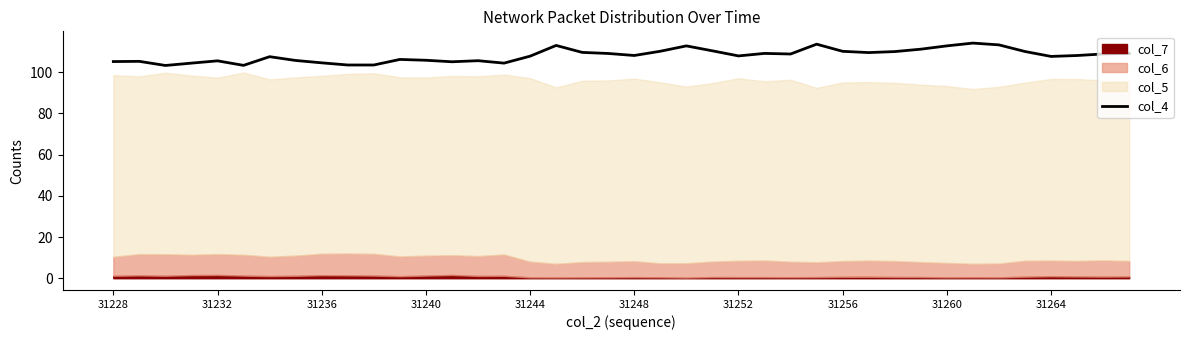

The chart shows a value of 110.1 at 35. True or false?

True